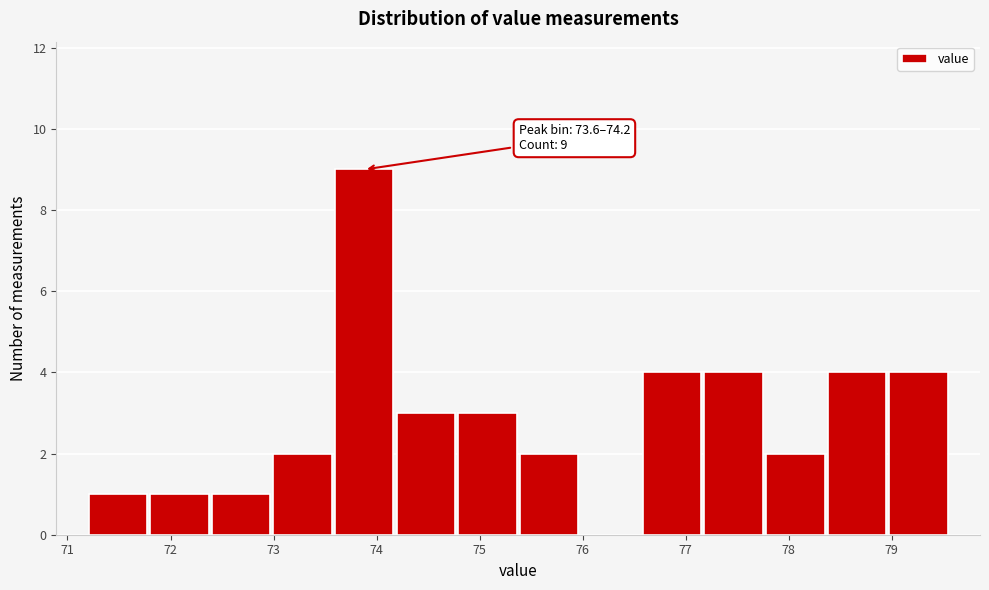

Which range on the x-axis has the tallest bar?

73.6 to 74.2